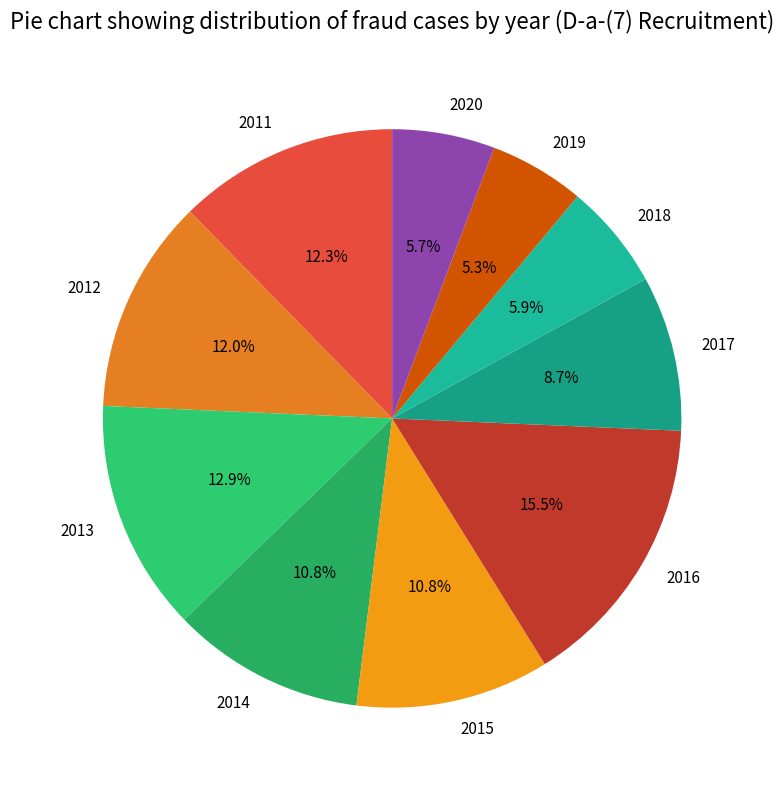

The 2020 slice represents 14% of the pie. True or false?

False